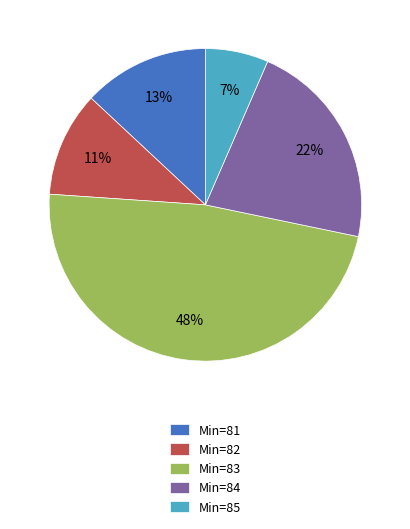

To the nearest percent, what is the difference between the largest and smallest slice percentages?

41%